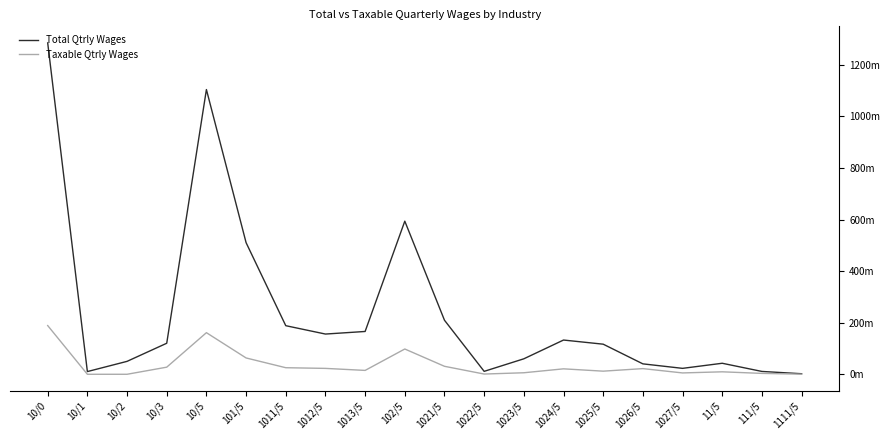

At which category does Taxable Qtrly Wages reach its first local peak?

10/5